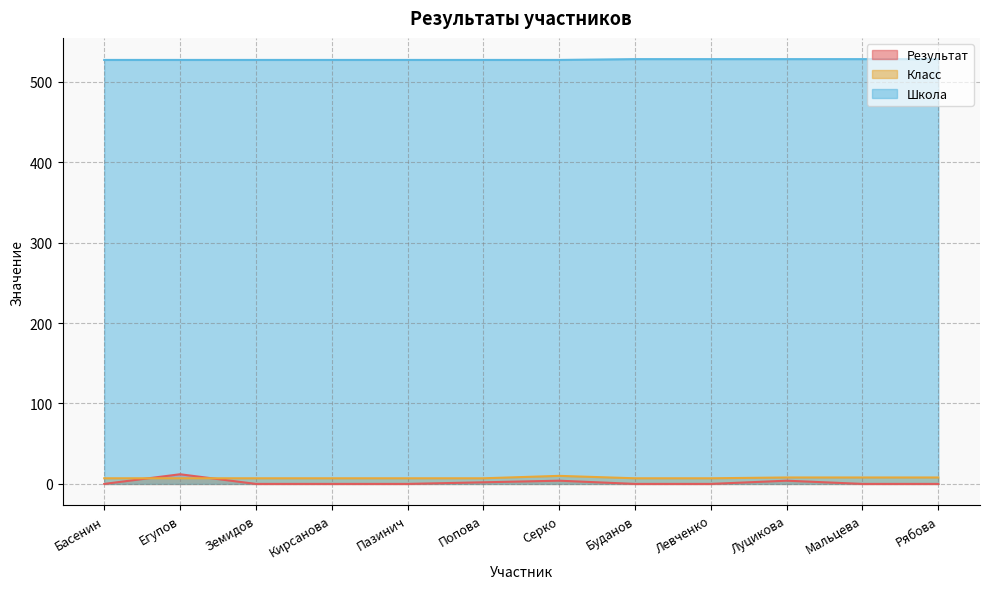

True or false: Школа and Класс intersect in this chart.

False